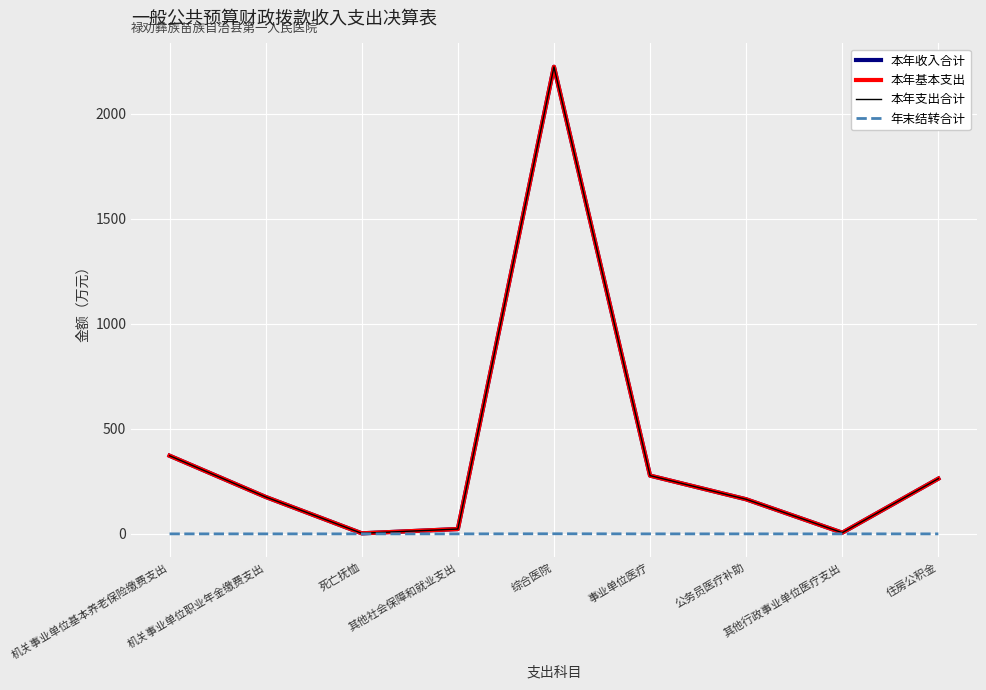

Which category has the lowest value in the 年末结转合计 series?

机关事业单位基本养老保险缴费支出